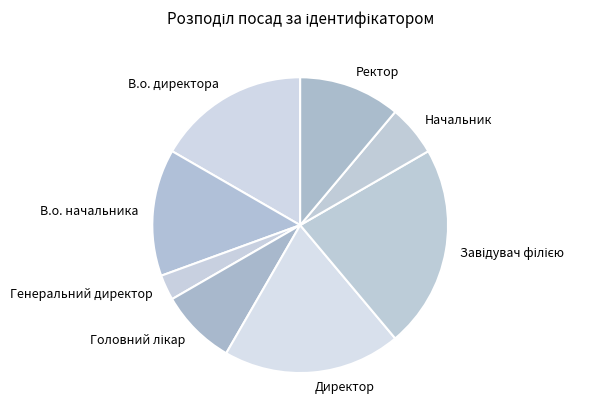

Is it true that В.о. начальника is 21% of the pie?

False